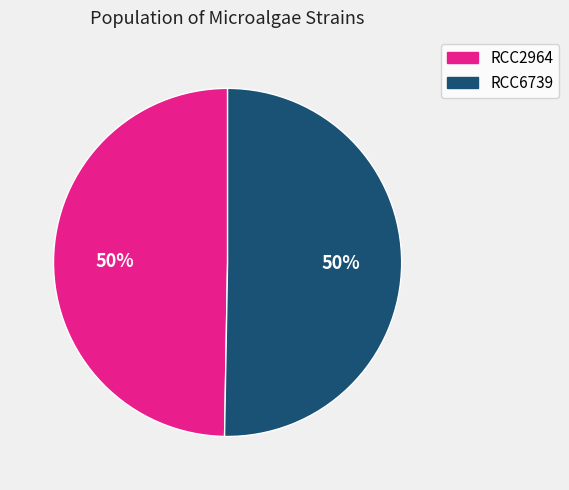

The RCC2964 slice represents 50% of the pie. True or false?

True